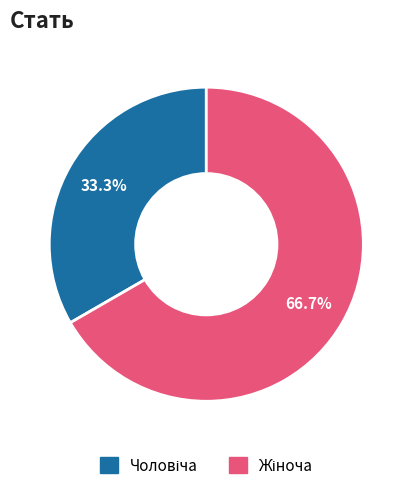

To the nearest percent, what is the average slice percentage?

50%